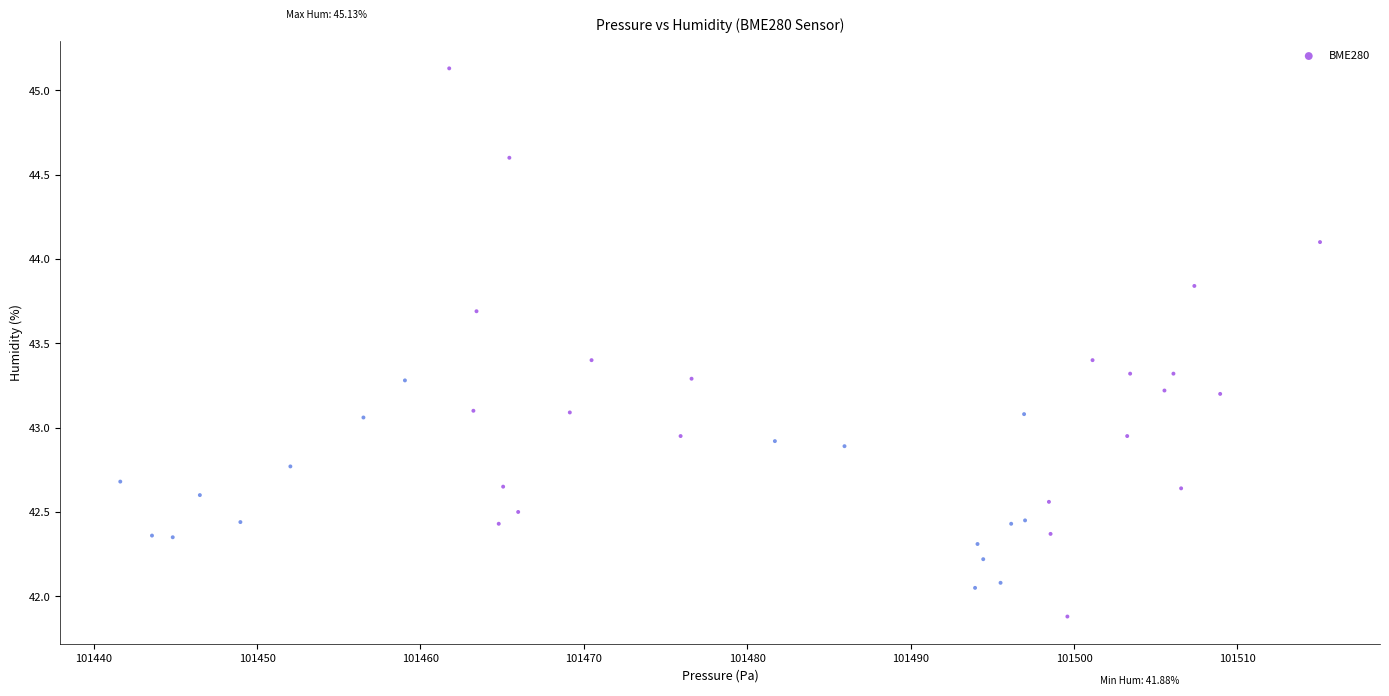

What is the range of X values (max minus min)?

73.4